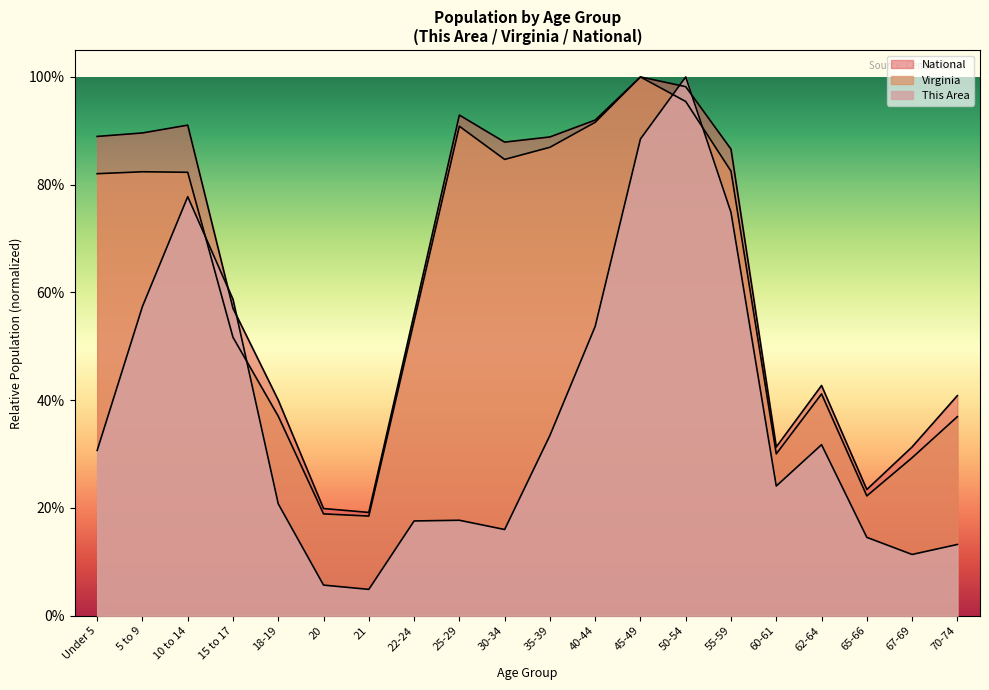

Which series has the largest total across all categories?

National